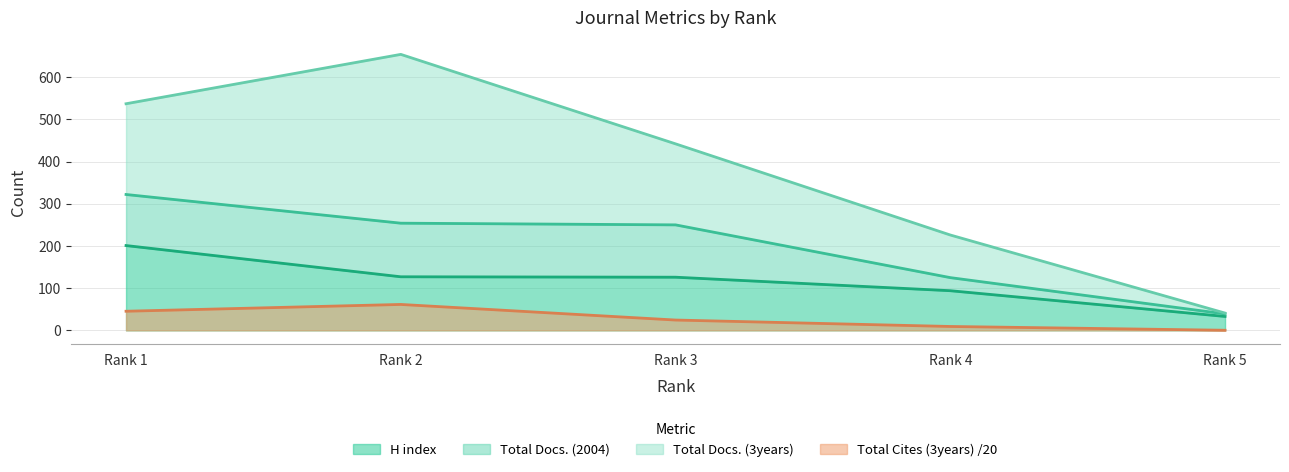

What is the difference between the H index values at Rank 2 and Rank 1?

74.0